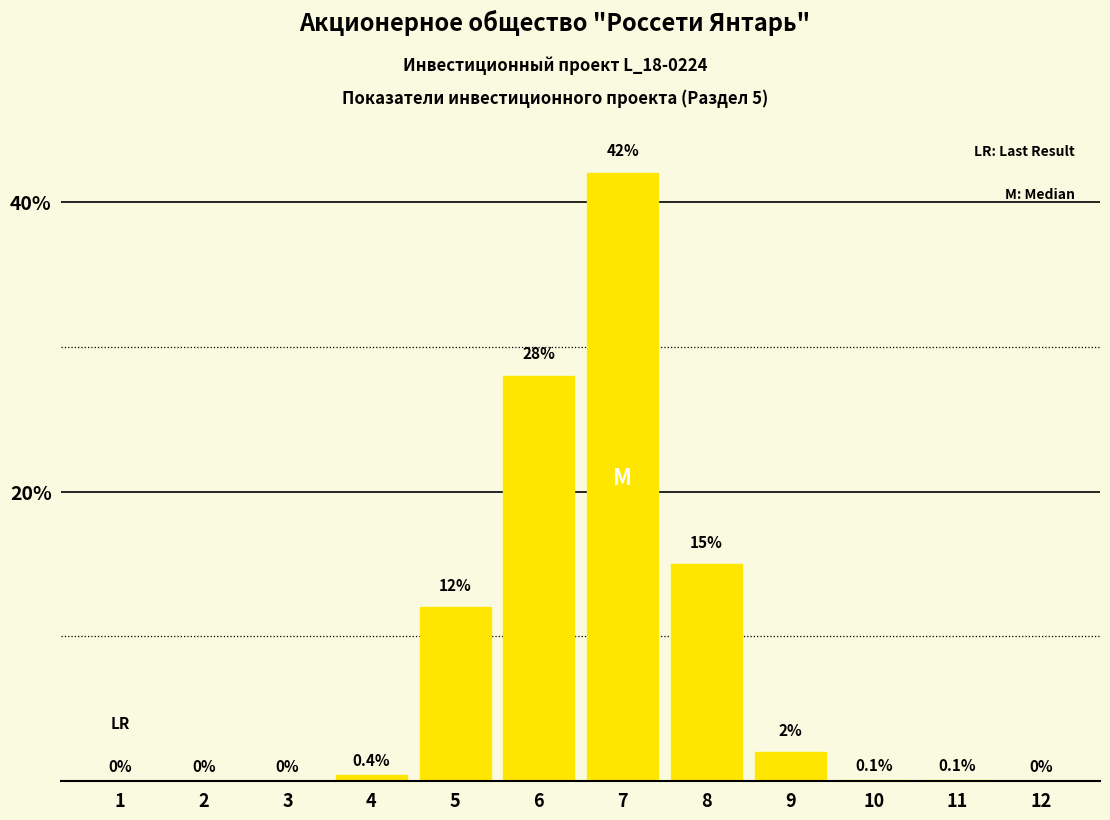

Reading left to right, transcribe all the data shown in this chart.

1=0.0	2=0.0	3=0.0	4=0.4	5=12.0	6=28.0	7=42.0	8=15.0	9=2.0	10=0.1	11=0.1	12=0.0